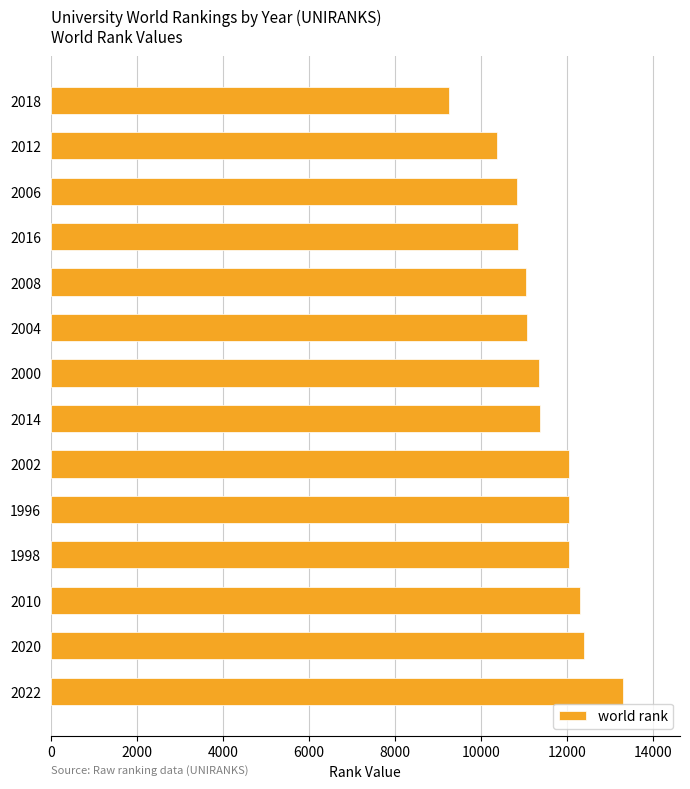

How many data points does each series have?

14